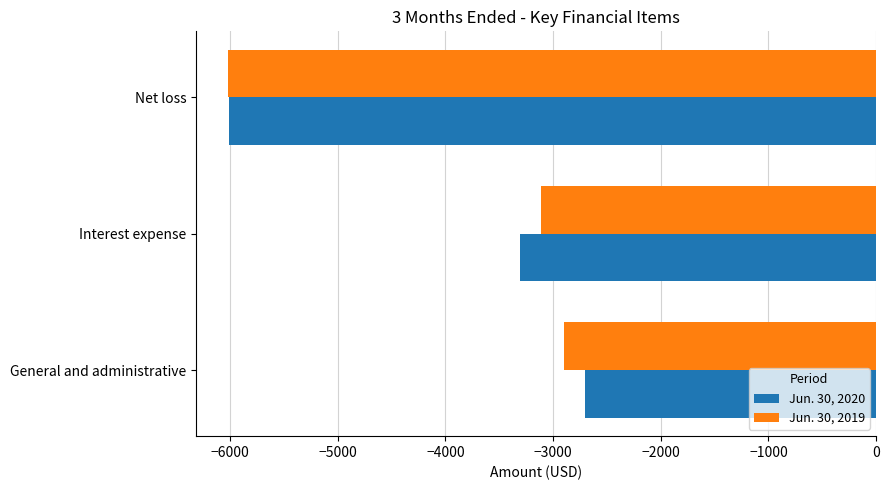

What are all the series names shown in the legend?

Jun. 30, 2020, Jun. 30, 2019